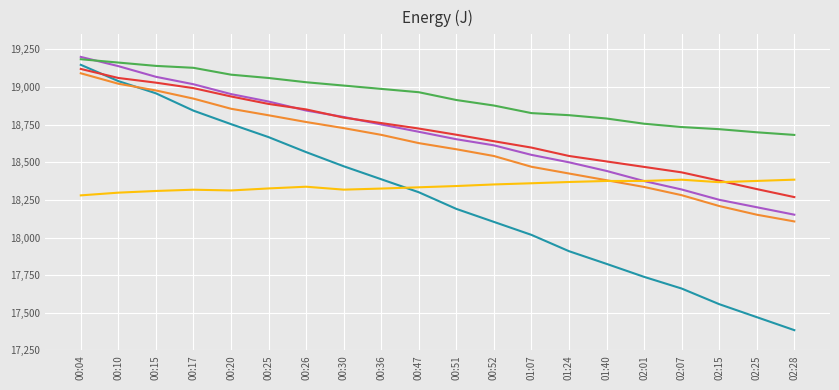

At which category is the sum across all series the highest?

00:04